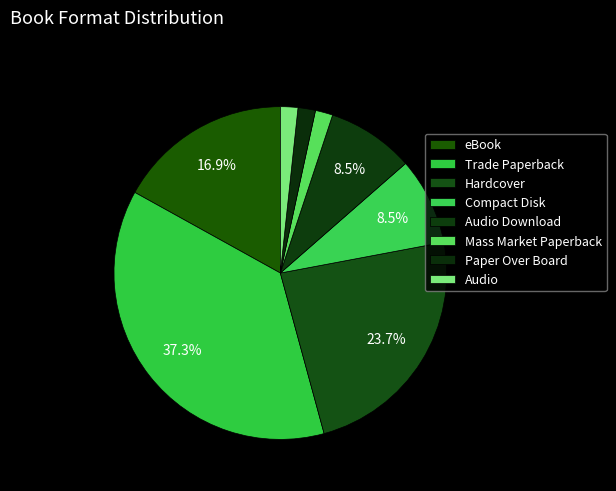

How many segments does this pie chart have?

8